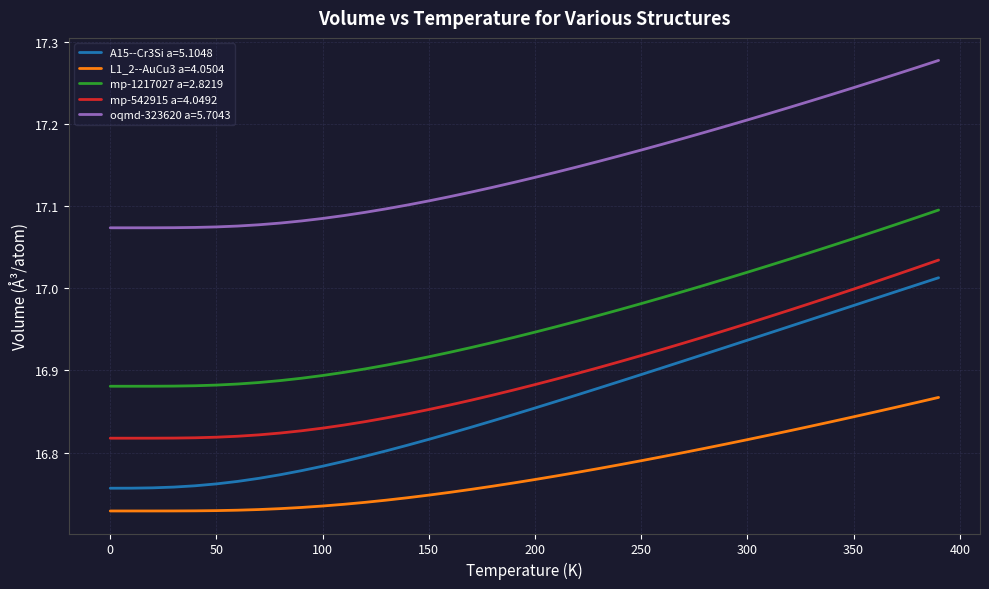

Which series has the widest spread of values?

A15--Cr3Si a=5.1048